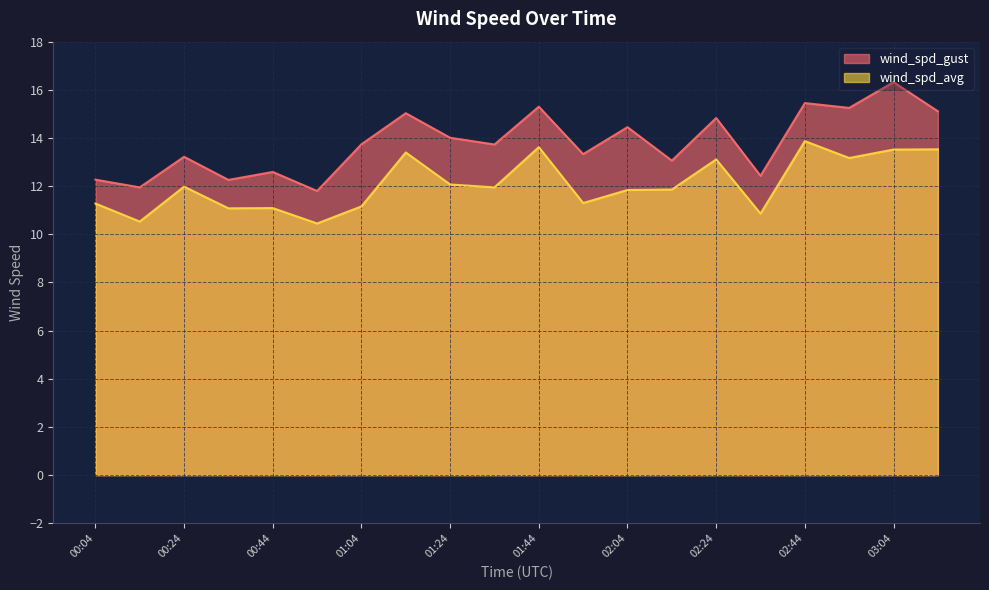

At which category is the sum across all series the highest?

03:04